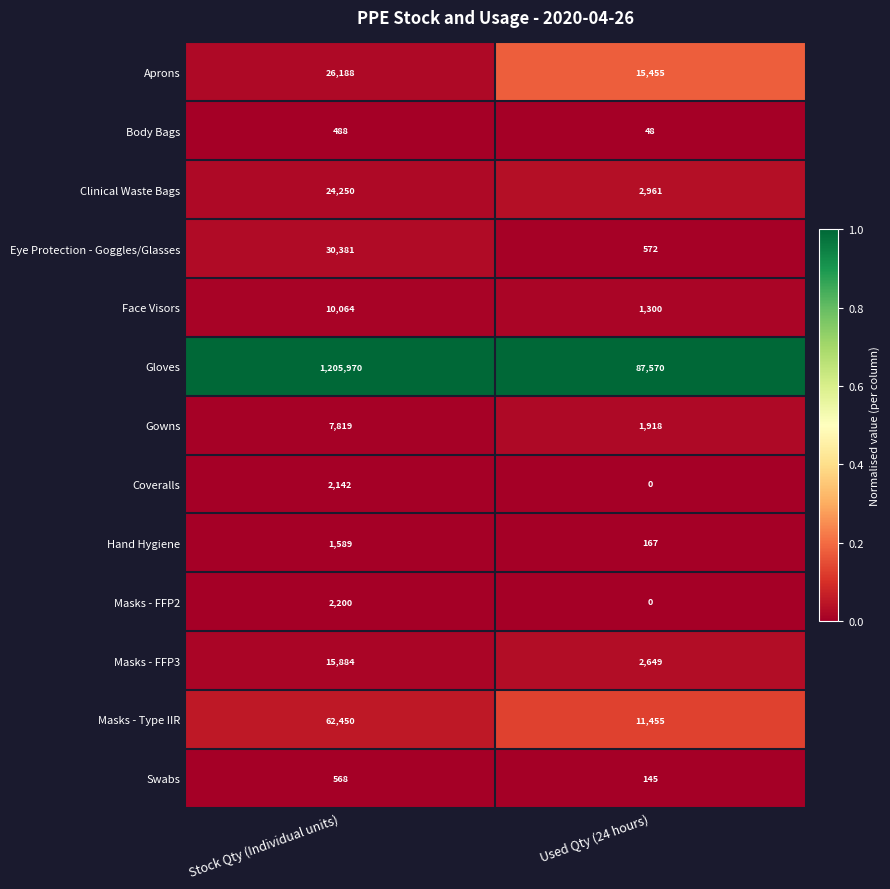

Which category has the highest value across all series?

Stock Qty (Individual units)